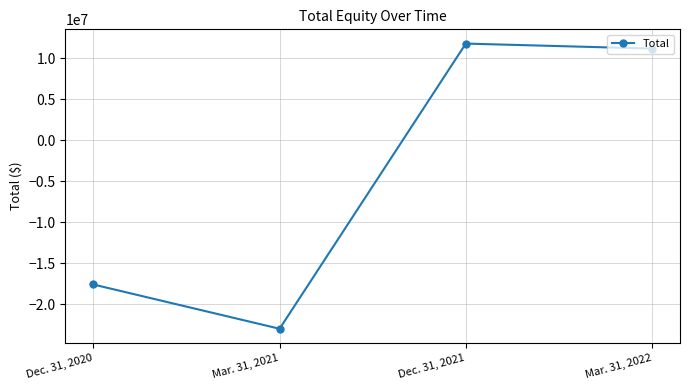

What is the label of the 1st point from the left?

Dec. 31, 2020